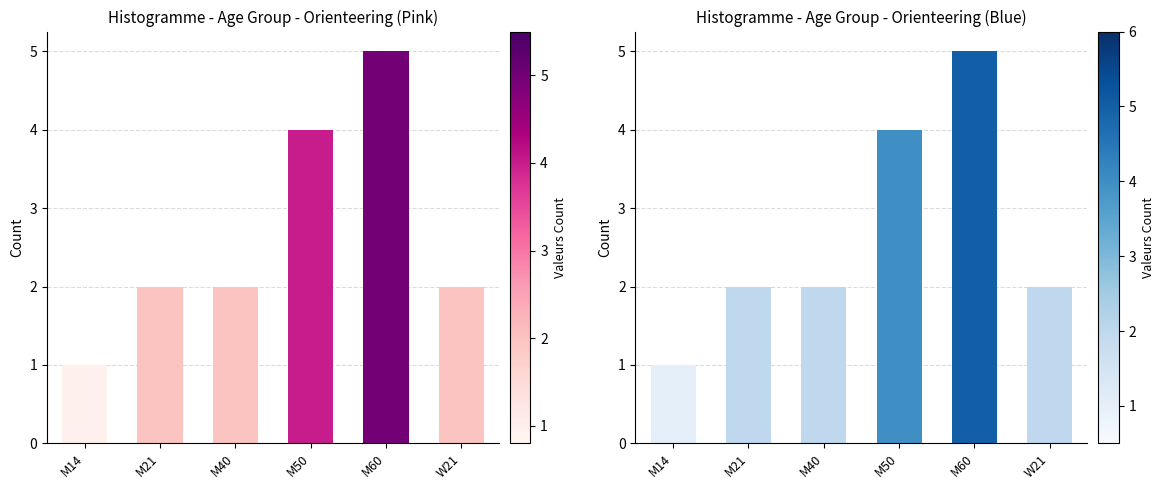

Between M14 and M50, which is larger?

M50